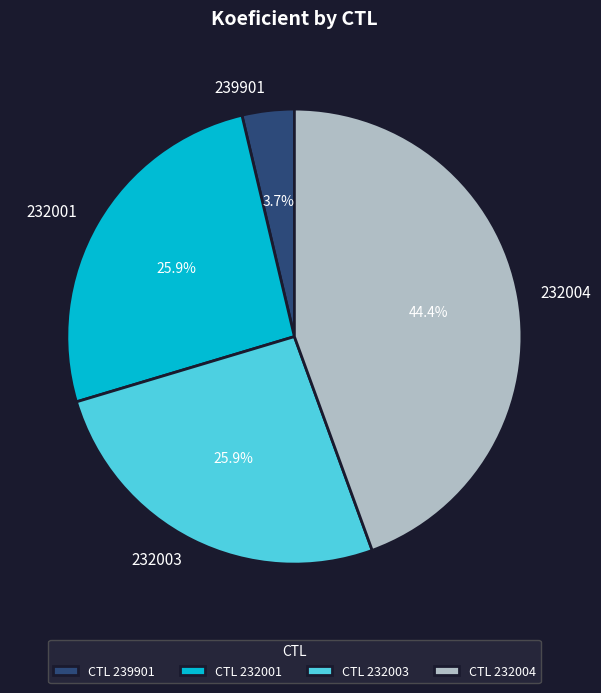

The 232003 slice represents 26% of the pie. True or false?

True